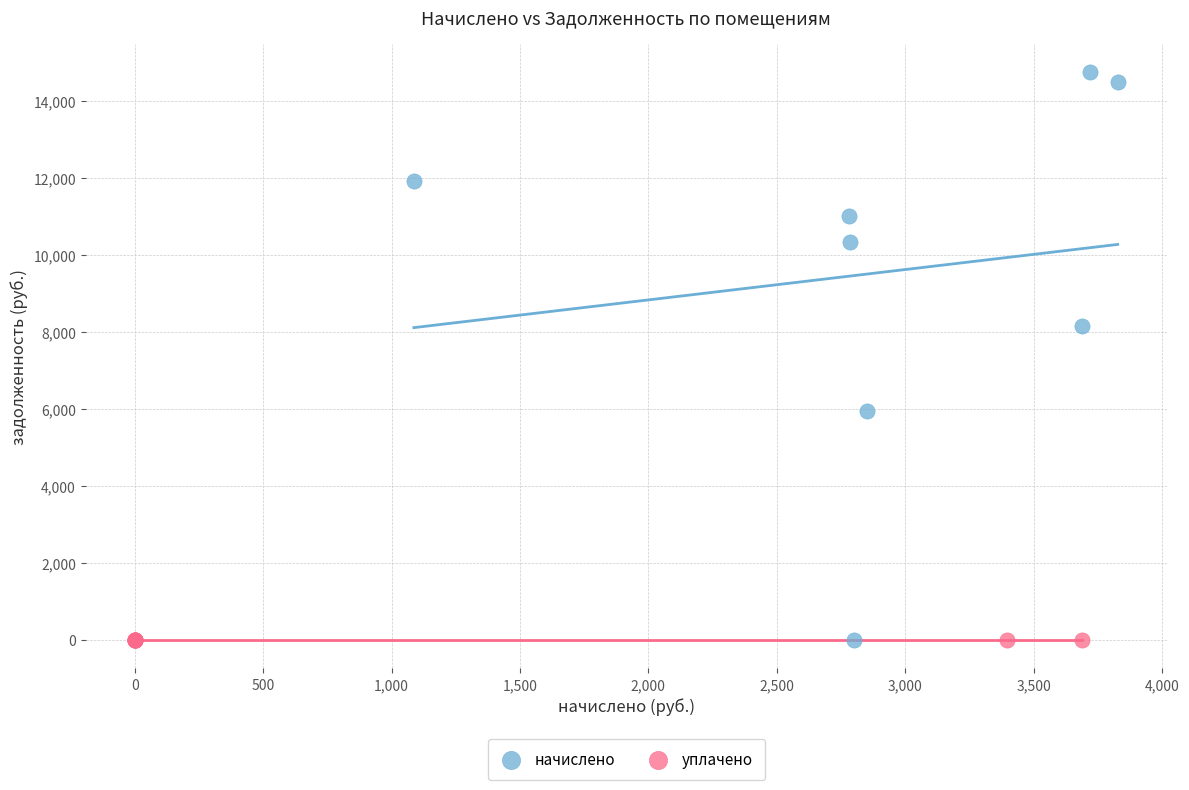

Which series reaches the maximum Y coordinate?

начислено